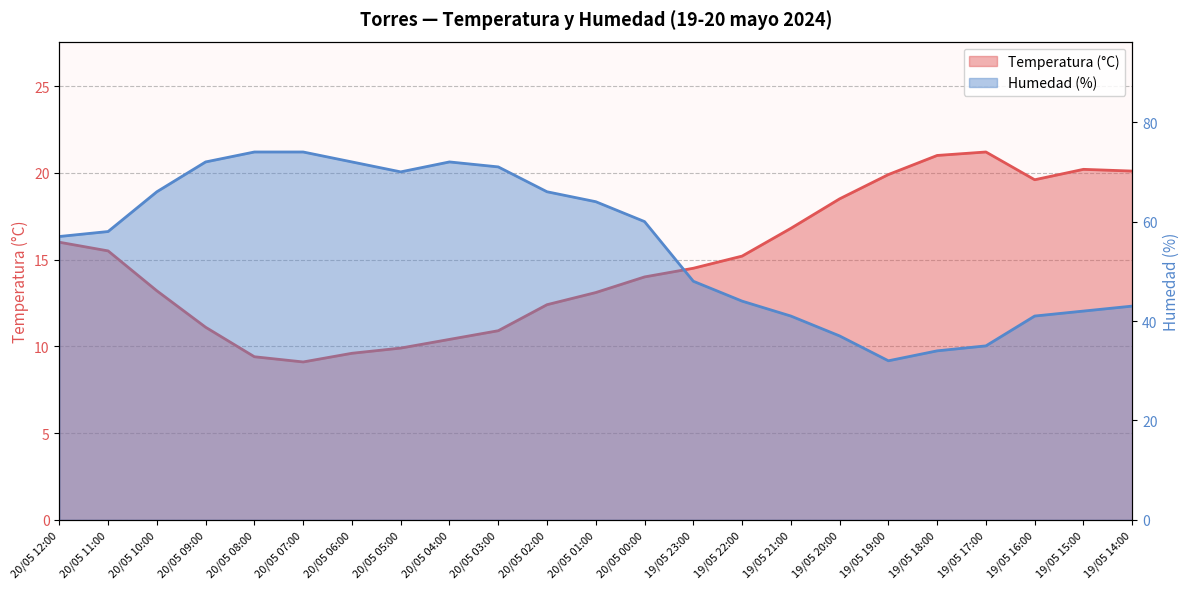

How many data points in Temperatura (°C) are above 14?

12